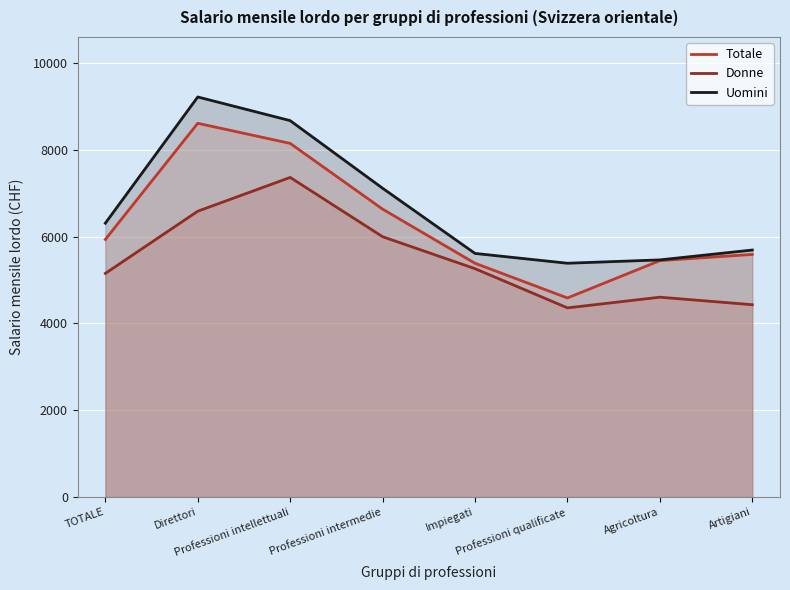

Rank the series by their average value, from highest to lowest.

Uomini, Totale, Donne